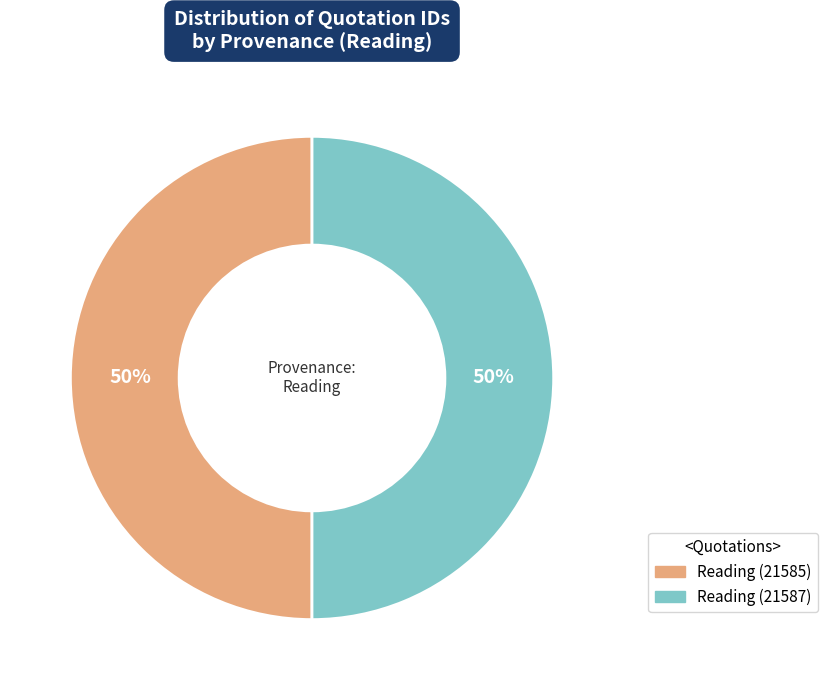

To the nearest percent, what is the average slice percentage?

50%